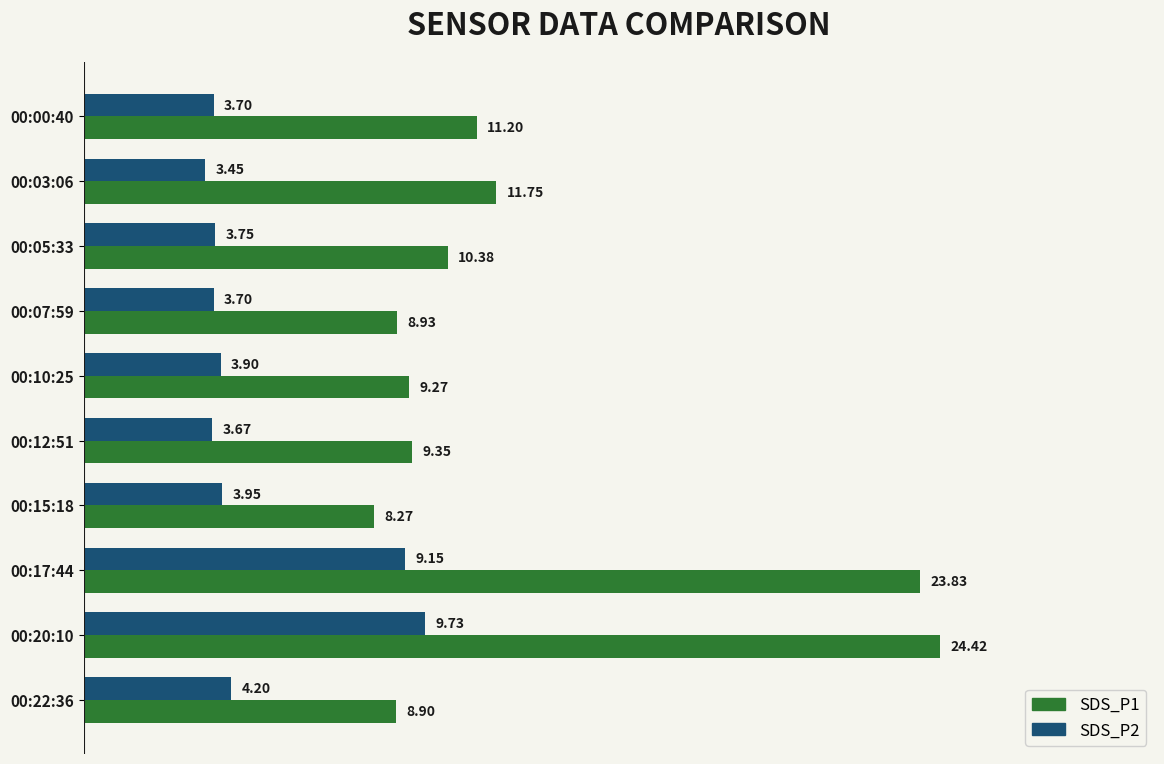

Count the number of categories in the chart.

10